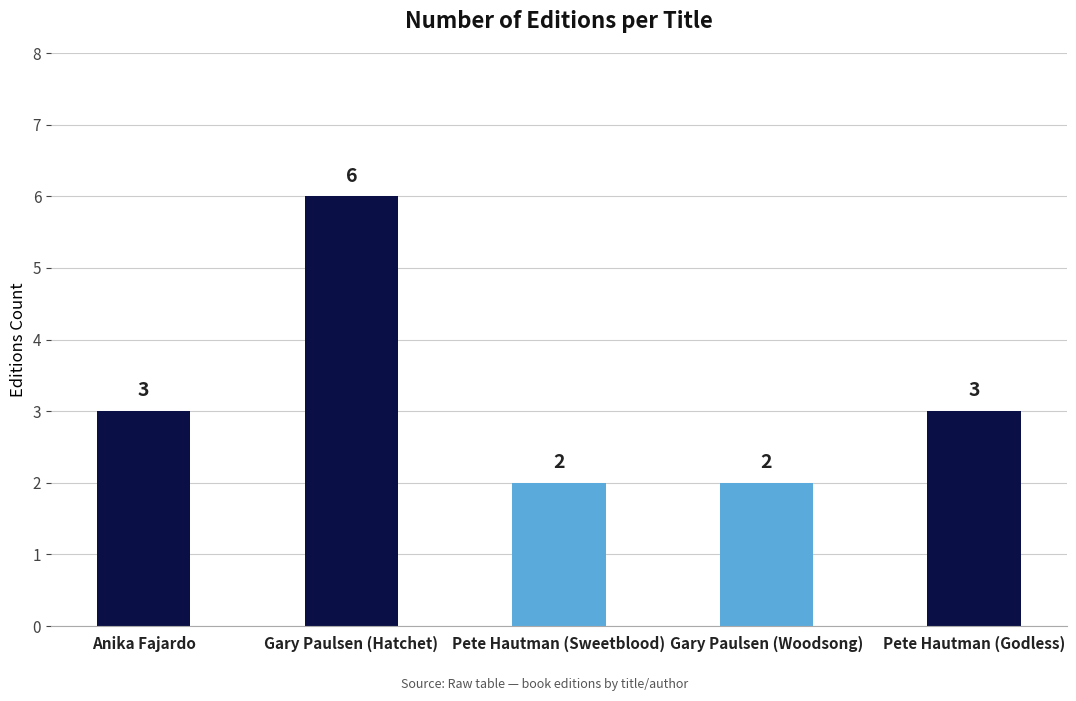

Are the bars horizontal?

No